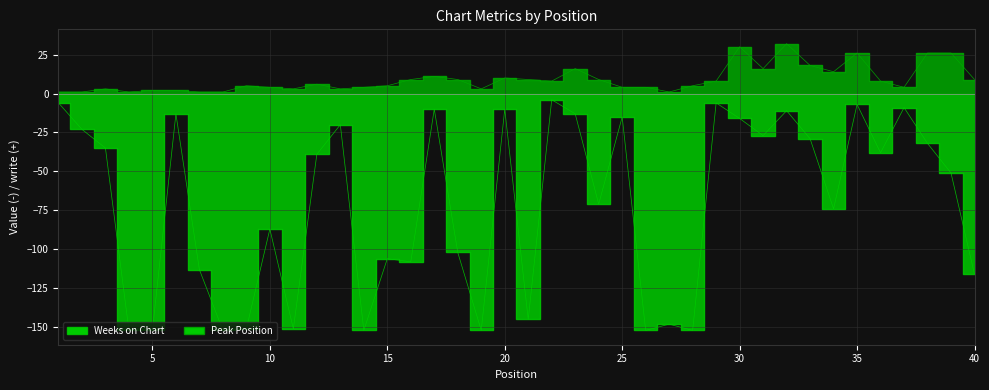

What is the value of the Weeks on Chart point at the 28th from the left?

-152